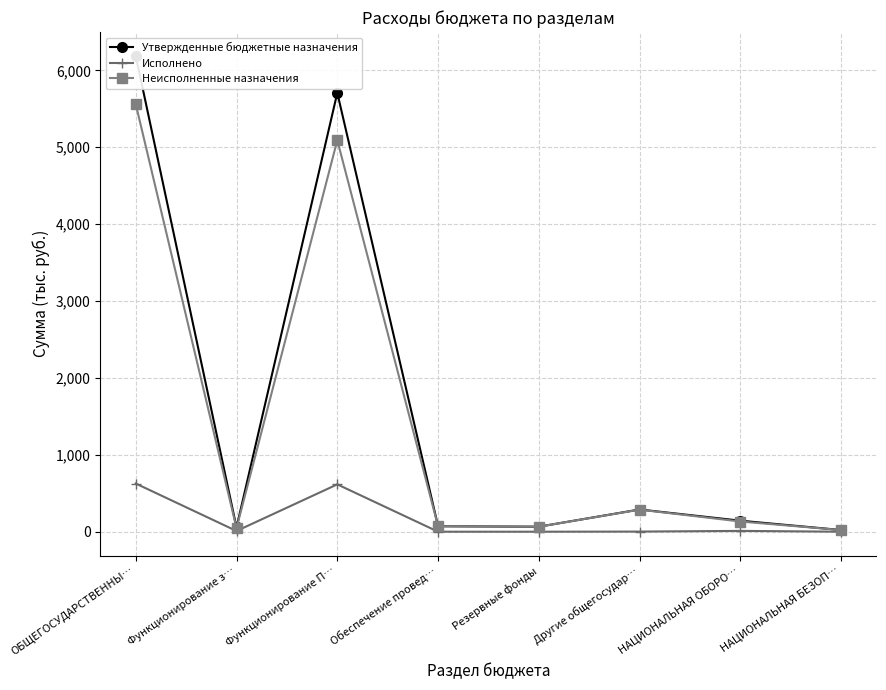

Is it true that Утвержденные бюджетные назначения equals 170.8 at Другие общегосудар…?

False